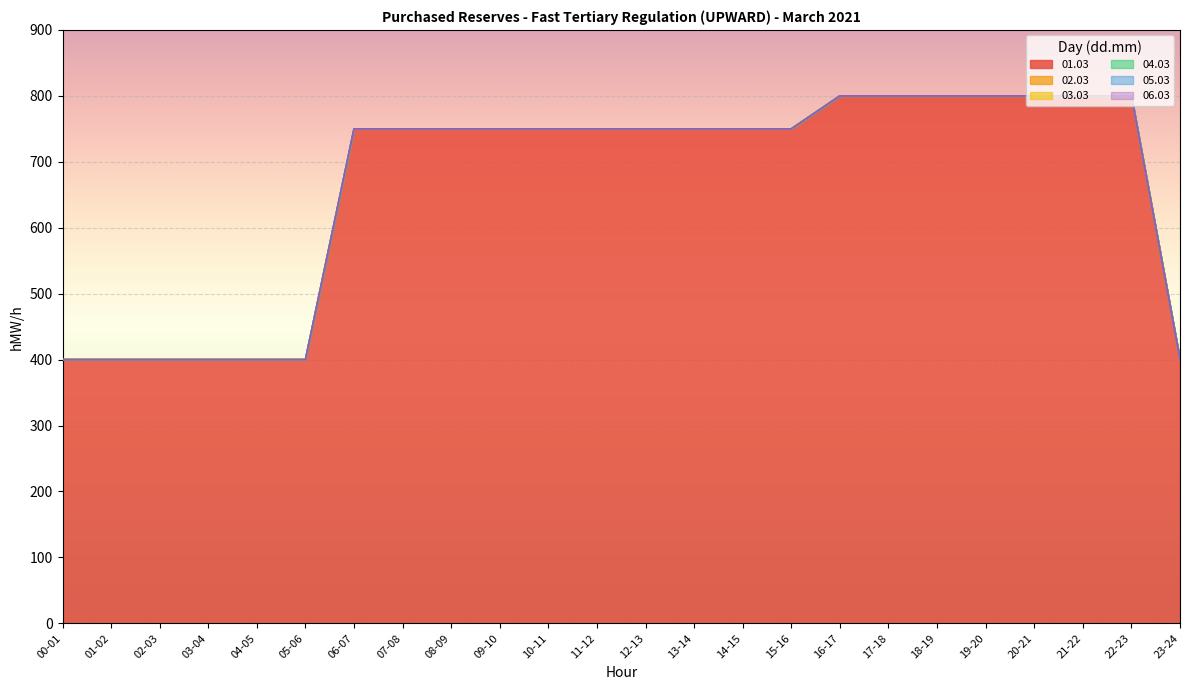

Is the value of 03.03 at 02-03 greater than the value of 06.03 at 00-01?

No